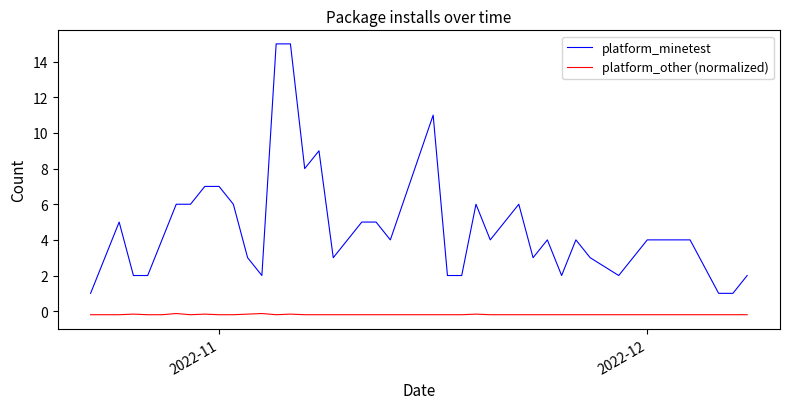

True or false: platform_other (normalized) and platform_minetest cross at least once.

False